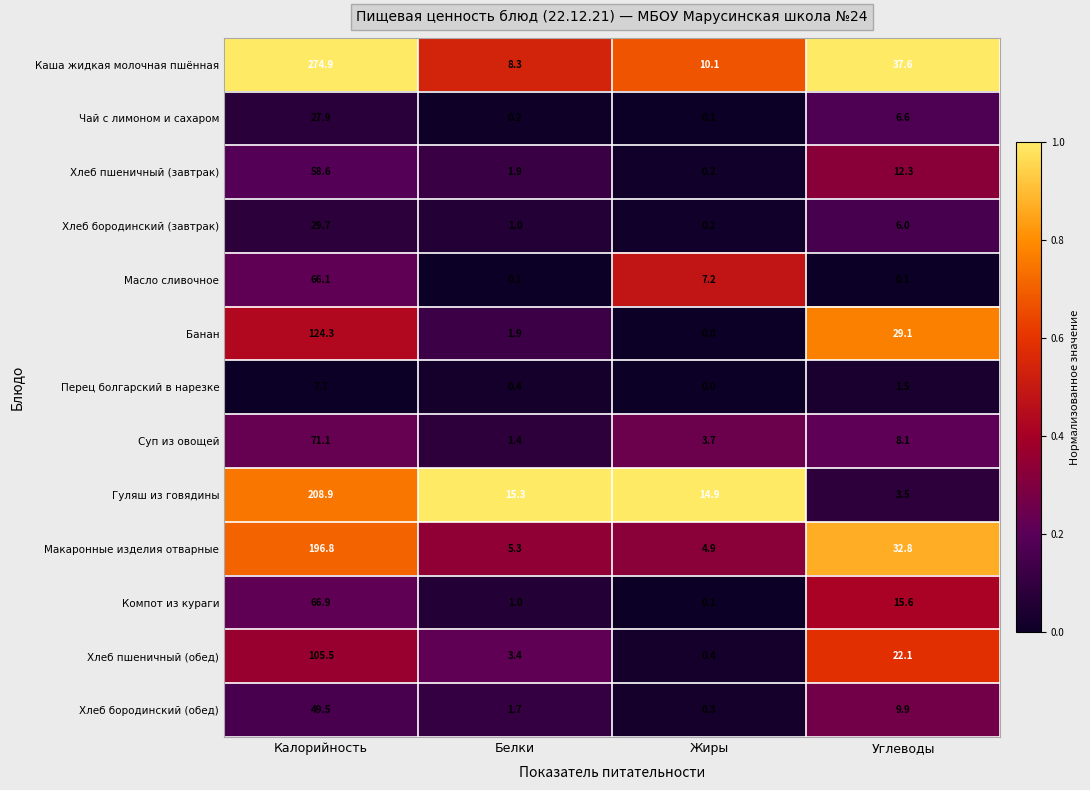

At how many categories does at least one series exceed 0?

4